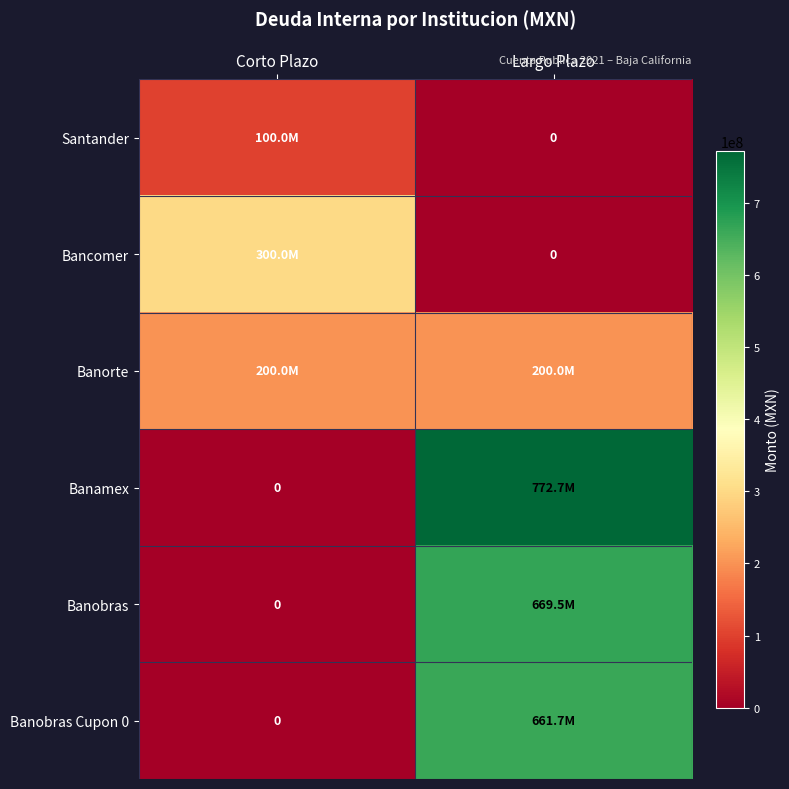

The value of Bancomer at Largo Plazo is -186418856. True or false?

False